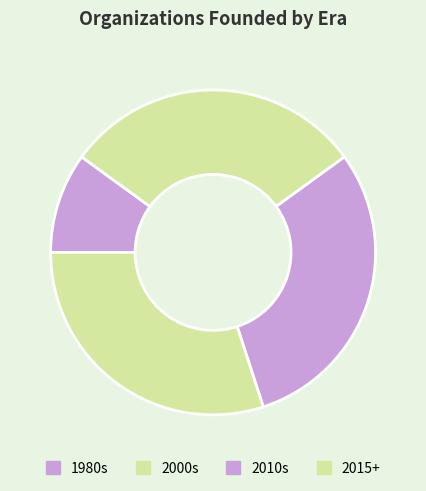

Is there any slice that represents more than half of the pie?

No